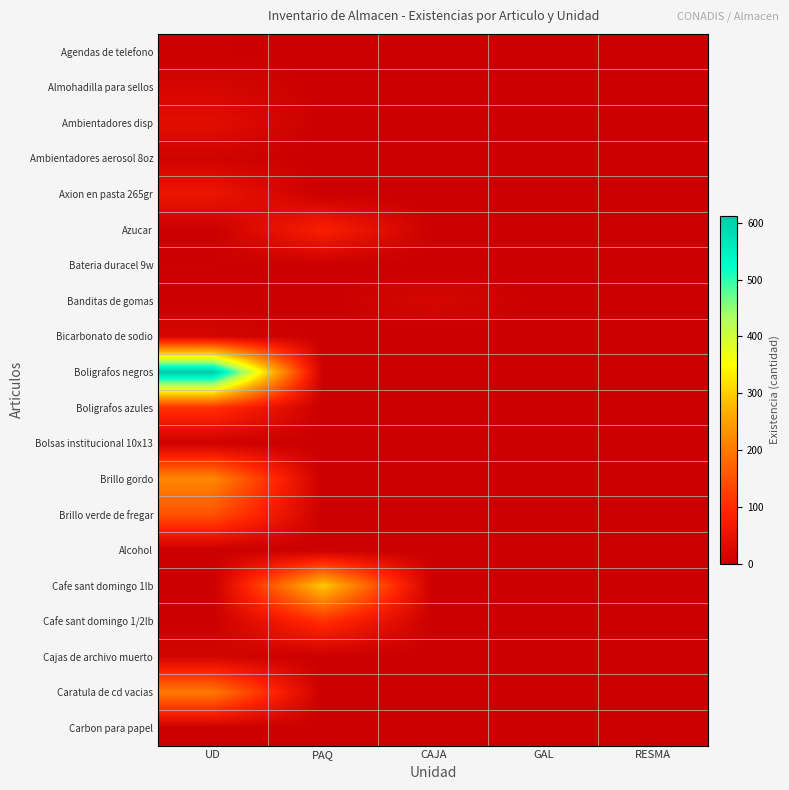

Which series has the widest spread of values?

Boligrafos negros